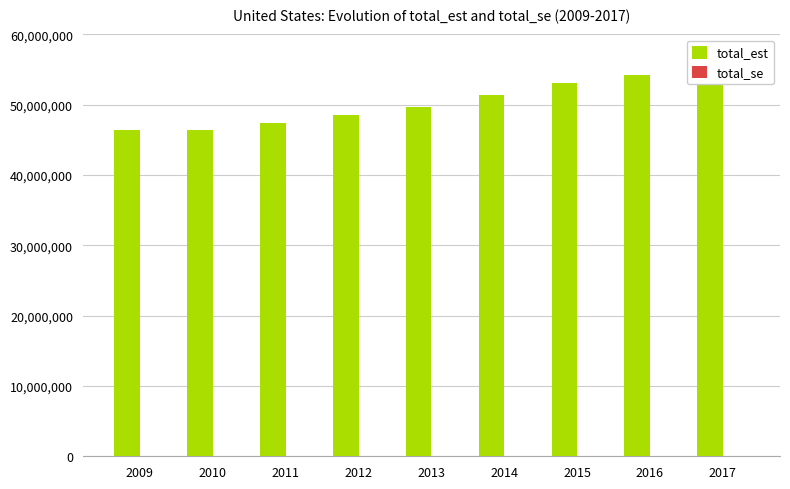

Rank the categories by total_est value from lowest to highest.

2010, 2009, 2011, 2012, 2013, 2014, 2015, 2016, 2017